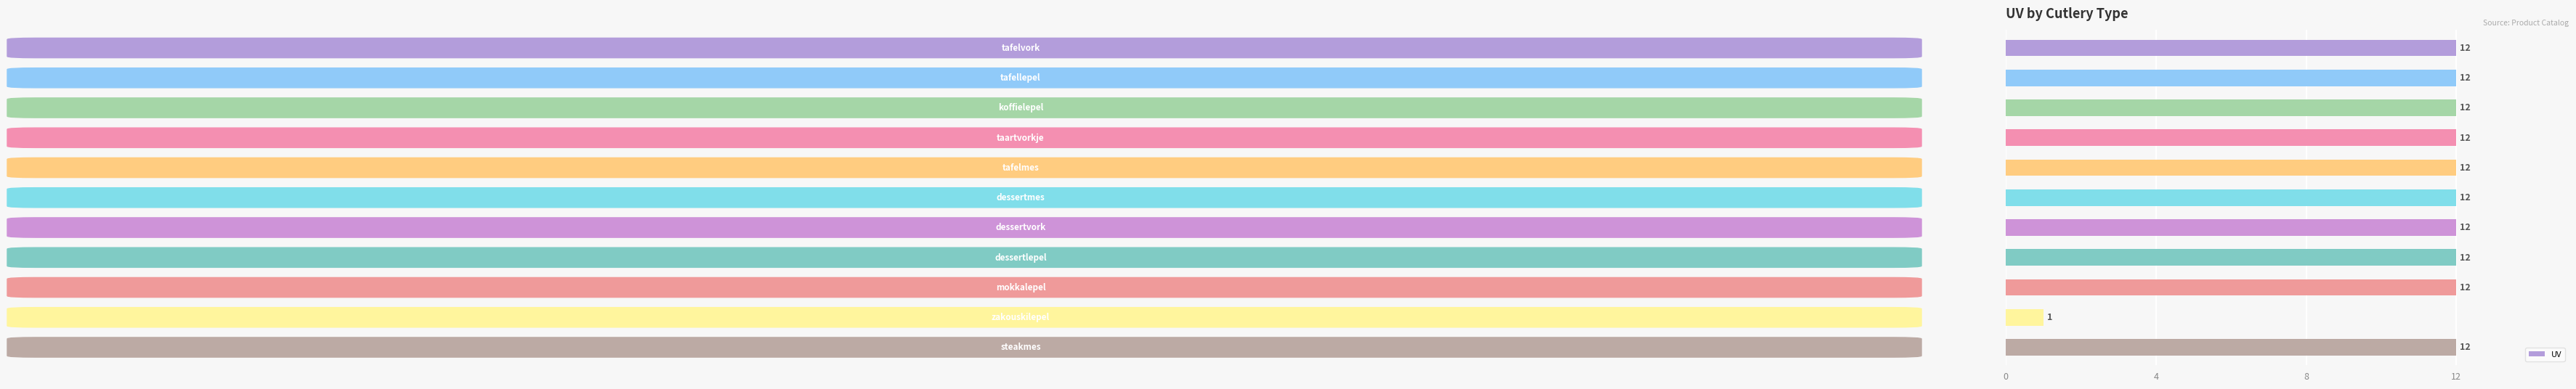

What is the value of the 10th bar from the top?

1